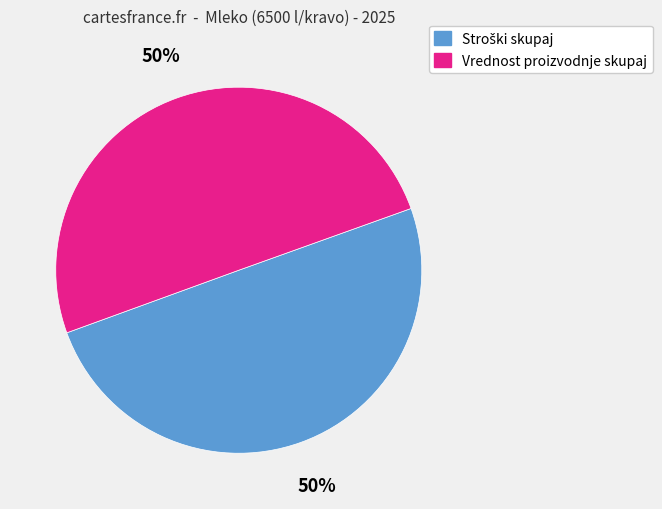

To the nearest percent, what is the average slice percentage?

50%